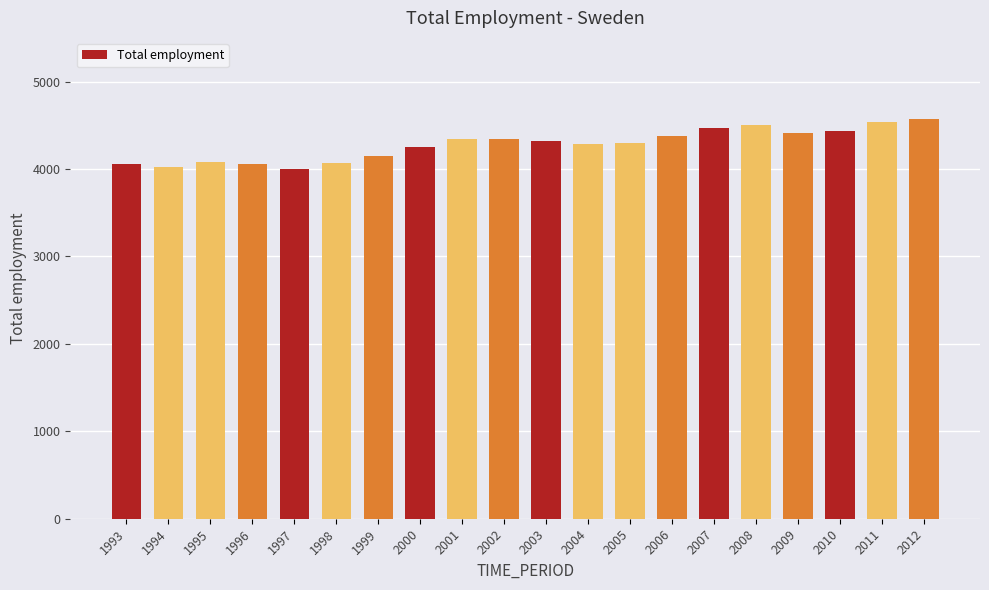

The value at 2003 is 7050.9. True or false?

False